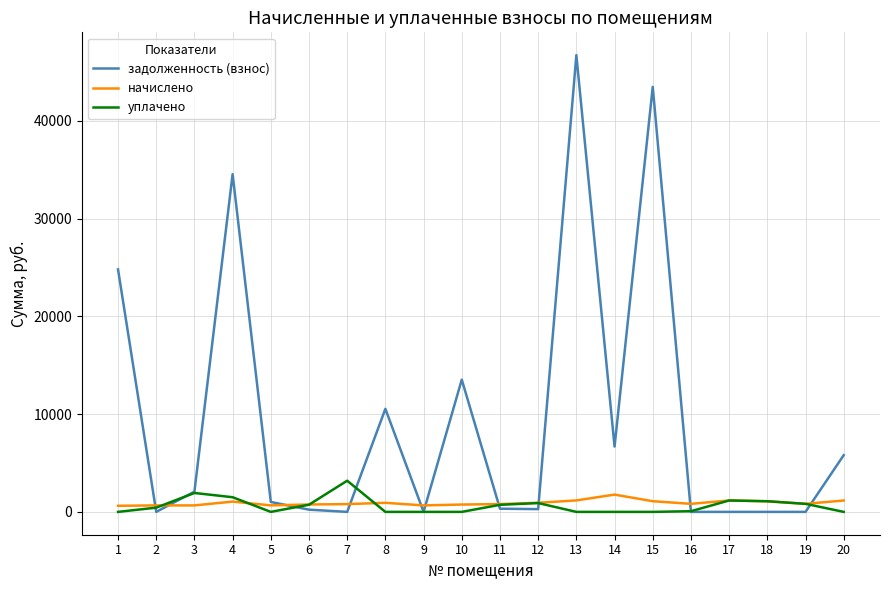

True or false: задолженность (взнос) has more than 1 points higher than both neighbors.

True